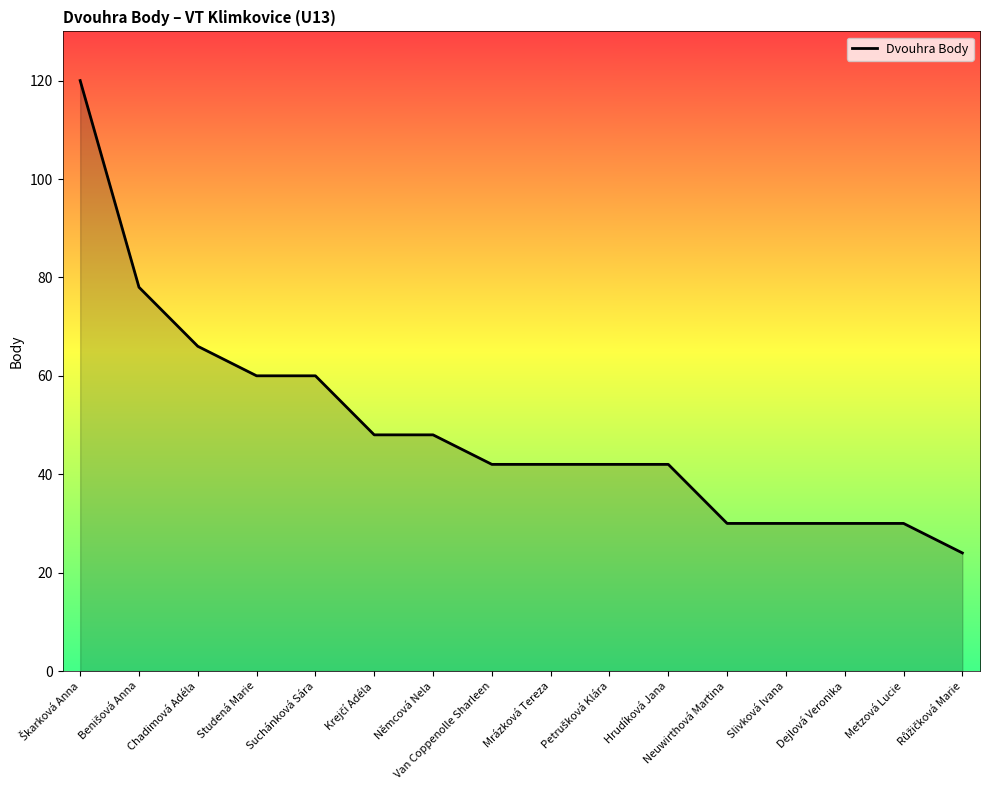

Is it true that the value at Slivková Ivana is 43?

False